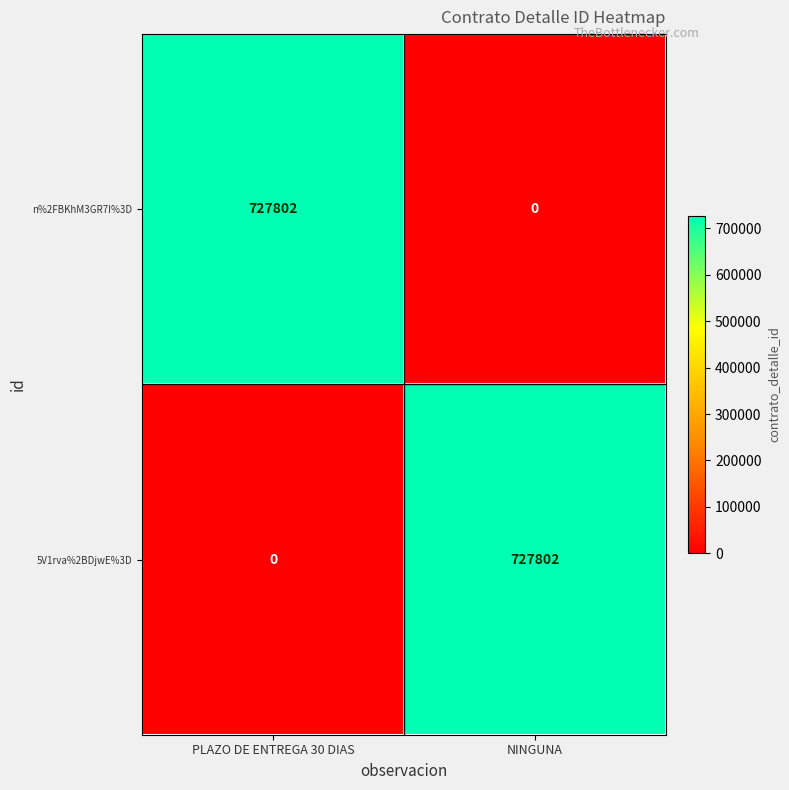

Which category has the highest value in the n%2FBKhM3GR7I%3D series?

PLAZO DE ENTREGA 30 DIAS